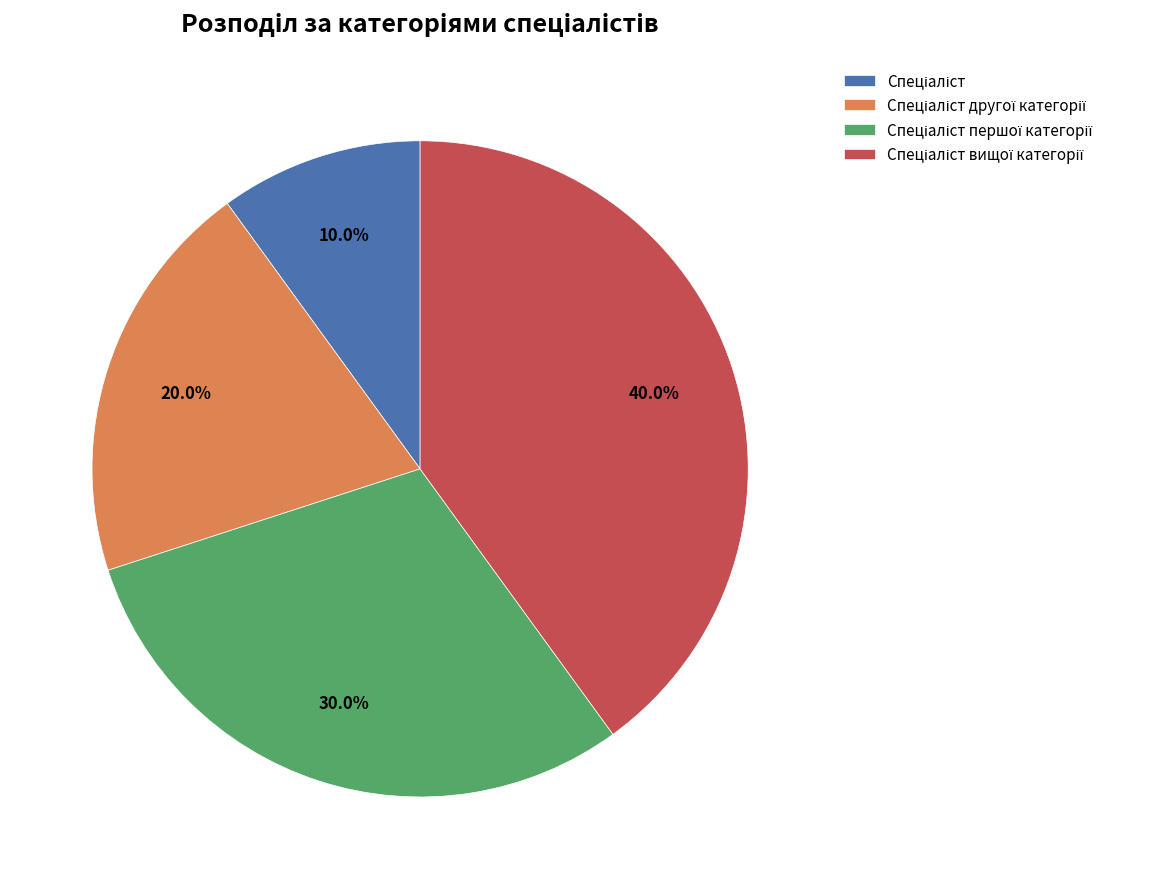

Is there a majority slice in this chart?

No